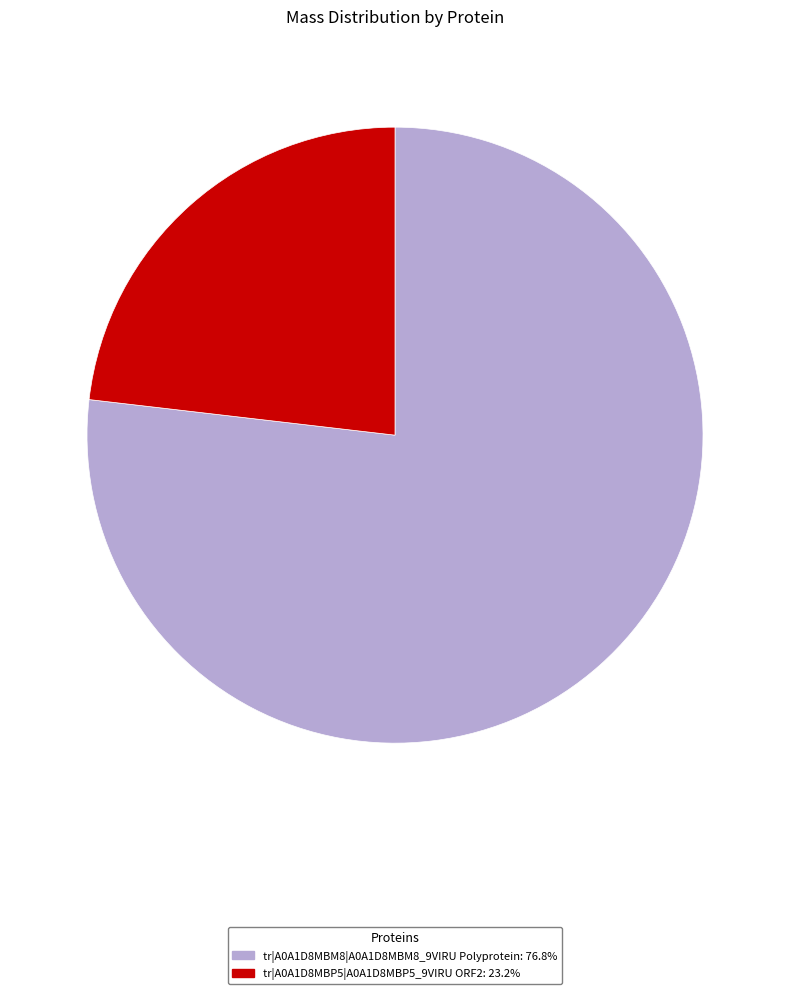

Between tr|A0A1D8MBP5|A0A1D8MBP5_9VIRU ORF2 and tr|A0A1D8MBM8|A0A1D8MBM8_9VIRU Polyprotein, which is larger?

tr|A0A1D8MBM8|A0A1D8MBM8_9VIRU Polyprotein